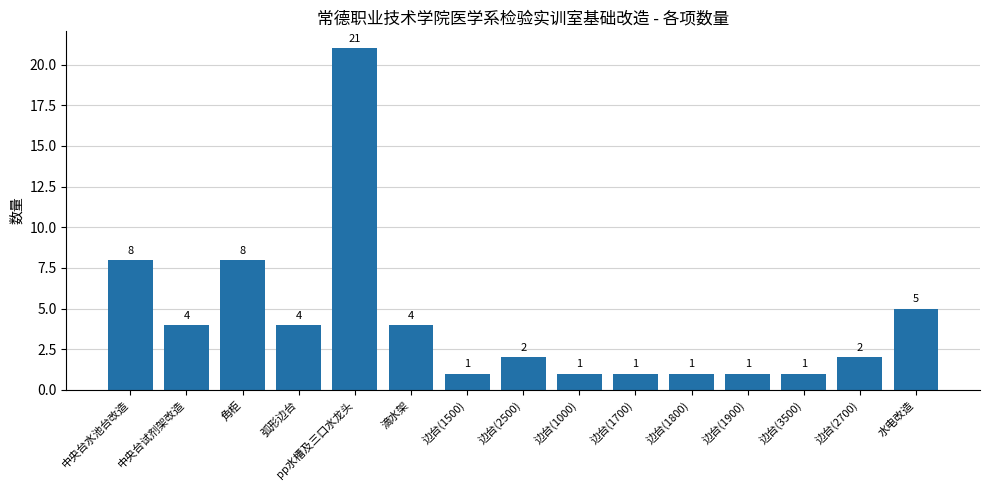

What is the sum of all values?

64